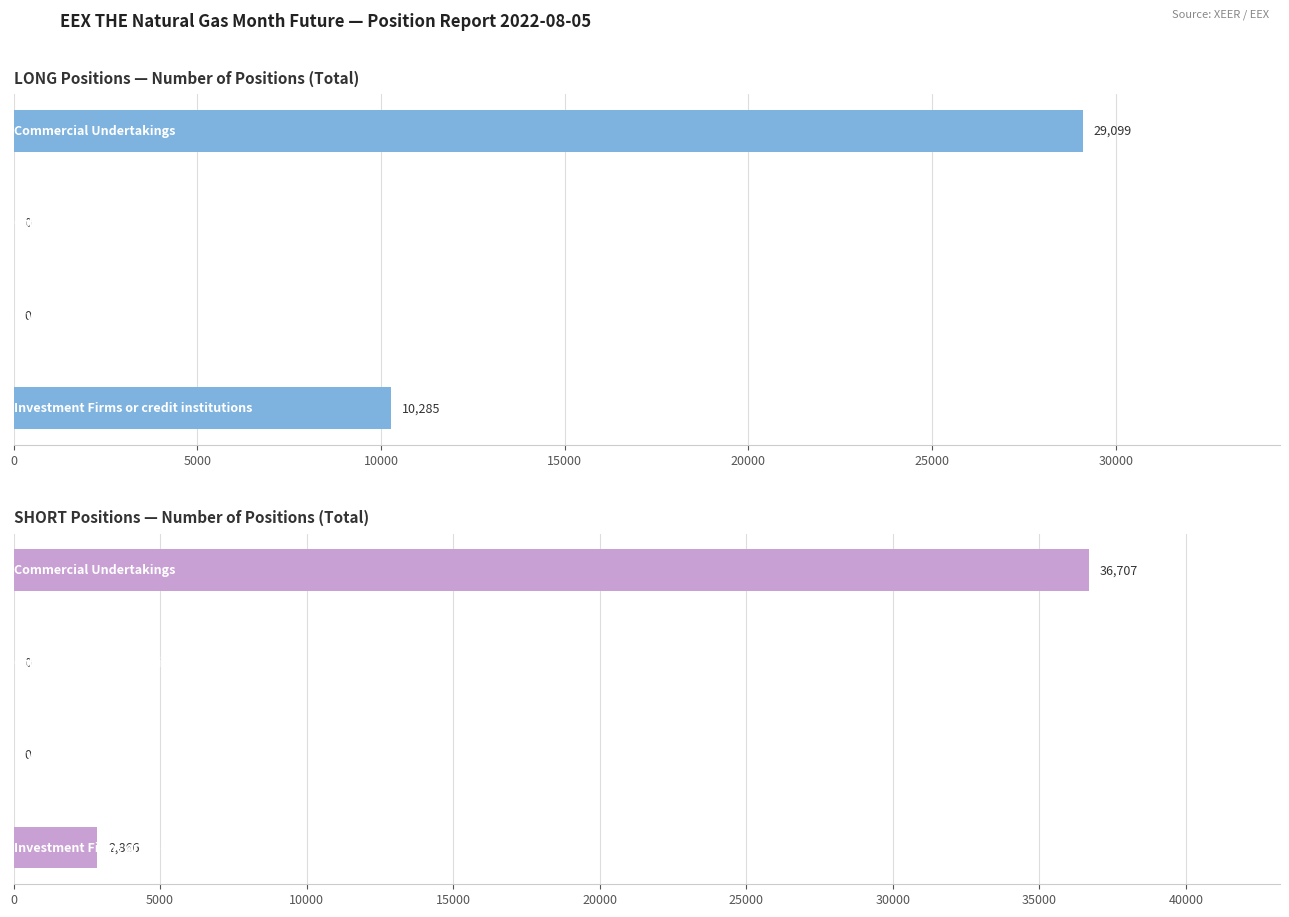

What are all the series names shown in the legend?

Long, Short